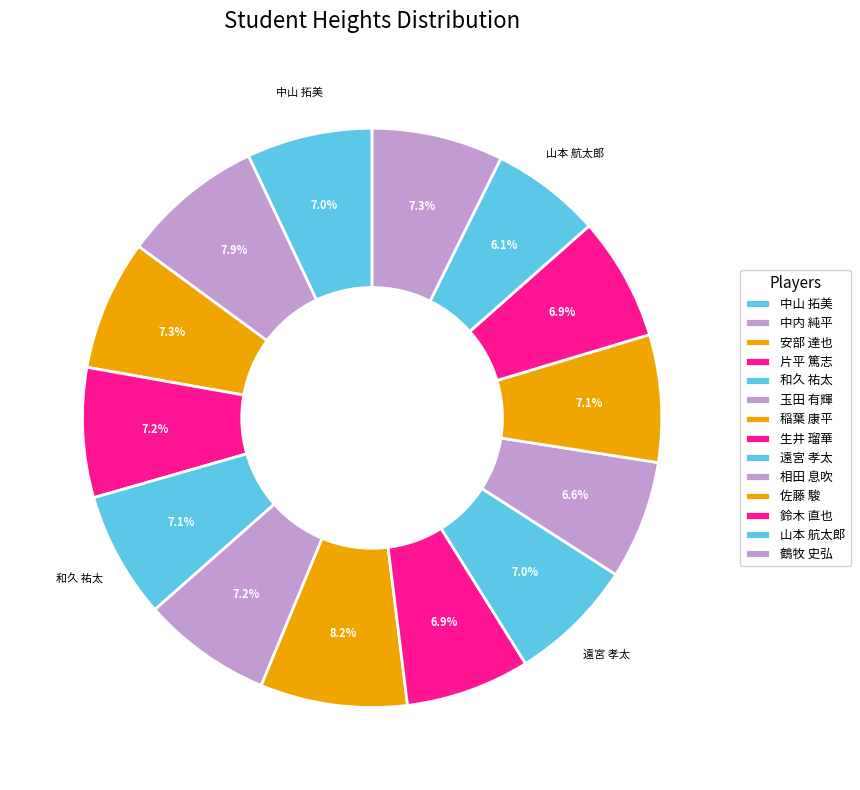

How many slices are in this pie chart?

14